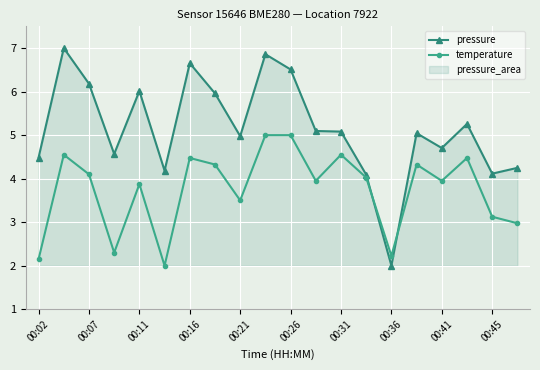

What value does the pressure series have at 00:26?

6.5